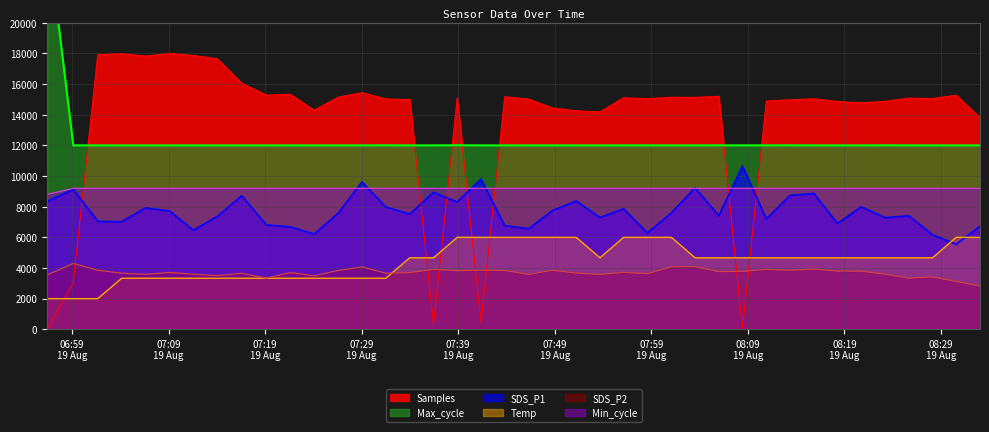

At how many categories does at least one series exceed 10931?

40